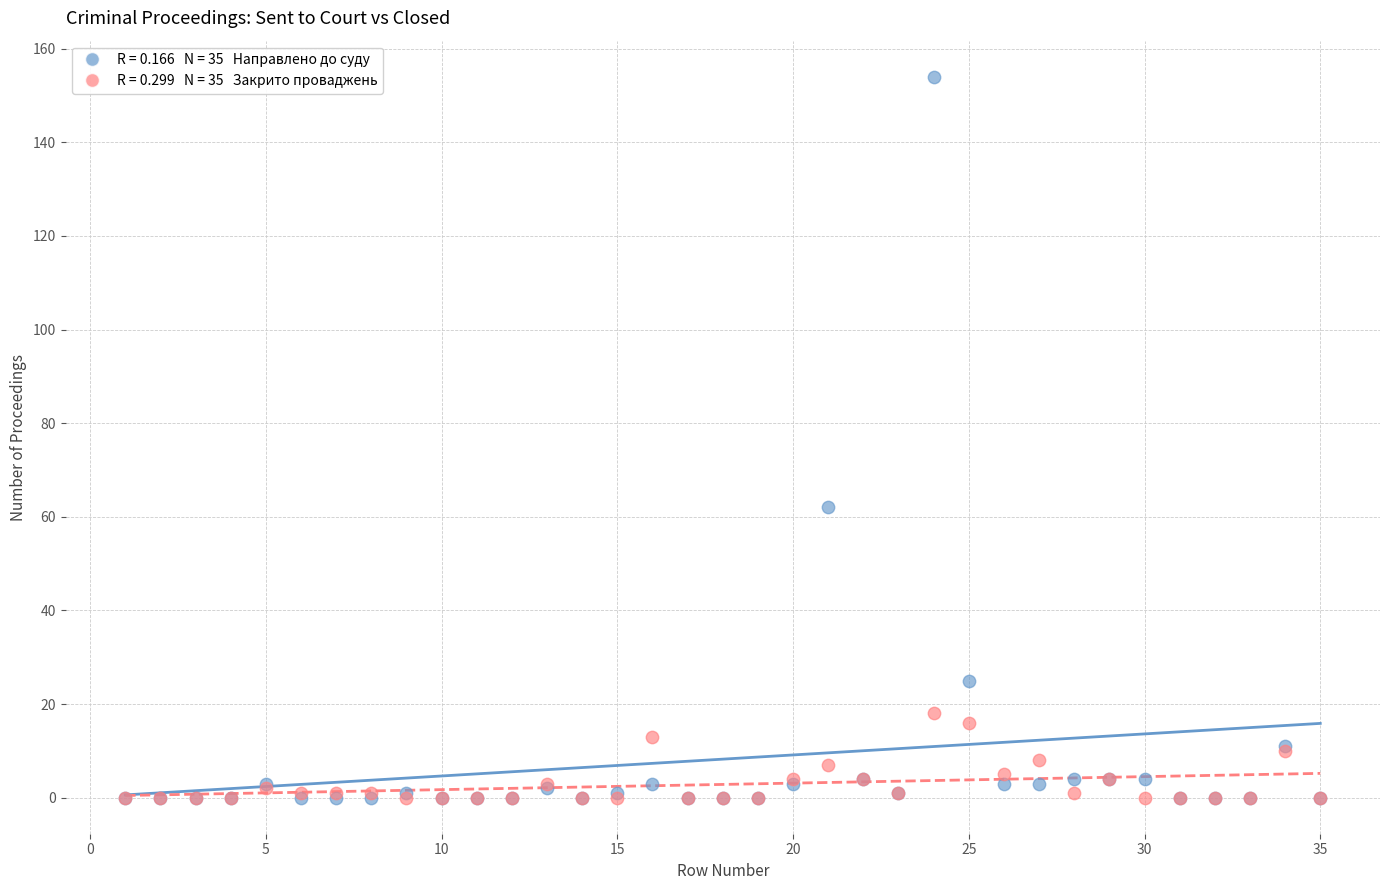

Across all series, what Y value is closest to 77?

62